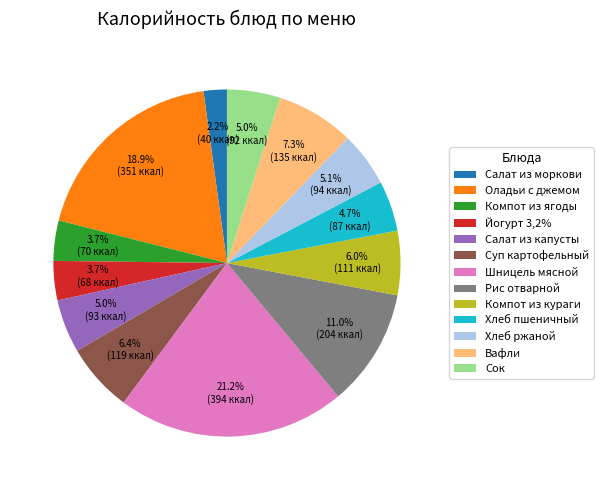

What is the total percentage of Суп картофельный and Салат из капусты?

11.4%